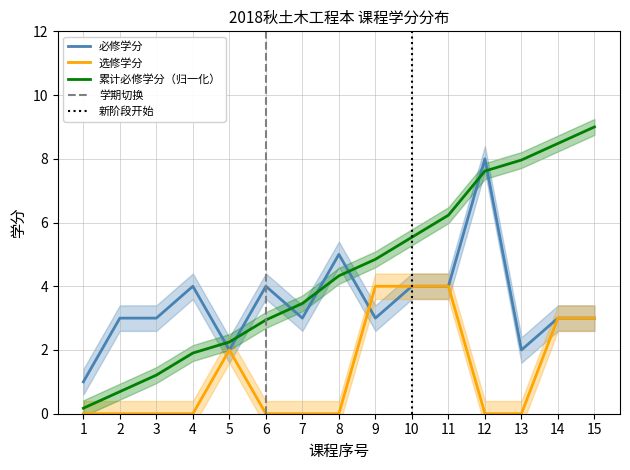

Is the value of 选修学分 at 6 greater than the value of 累计必修学分（归一化） at 7?

No